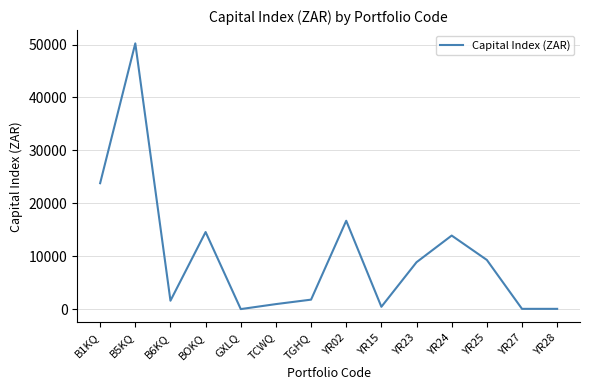

What is the difference between the values at YR24 and GXLQ?

13880.5